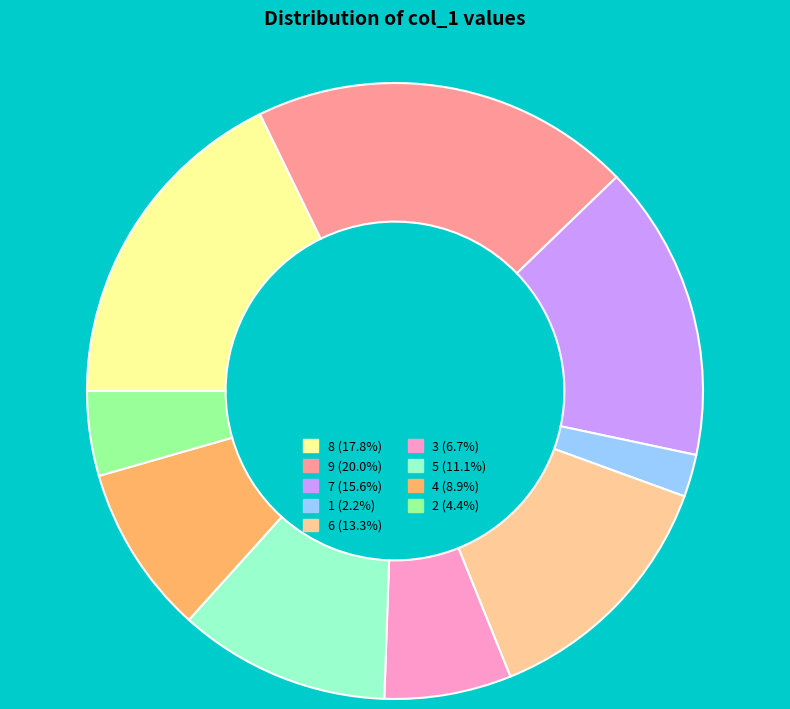

The 4 slice represents 9% of the pie. True or false?

True